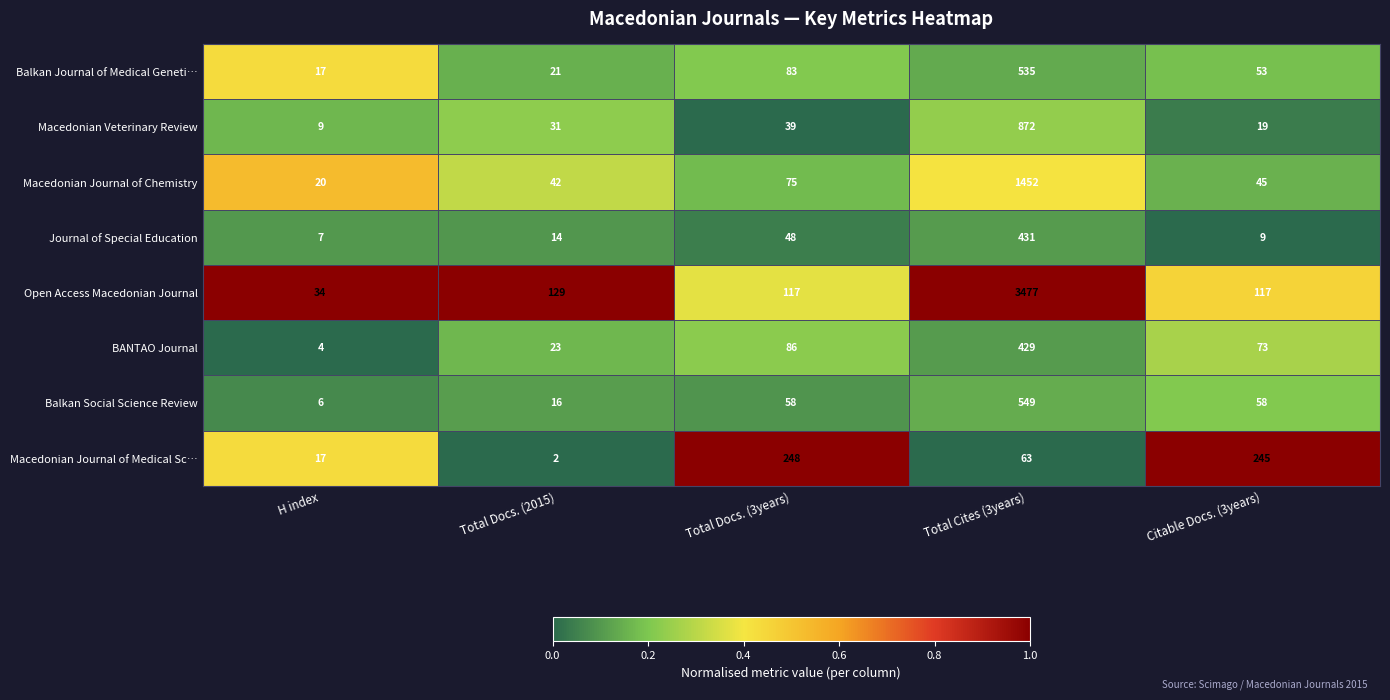

The Macedonian Journal of Chemistry series shows 29 at Total Docs. (2015). True or false?

False